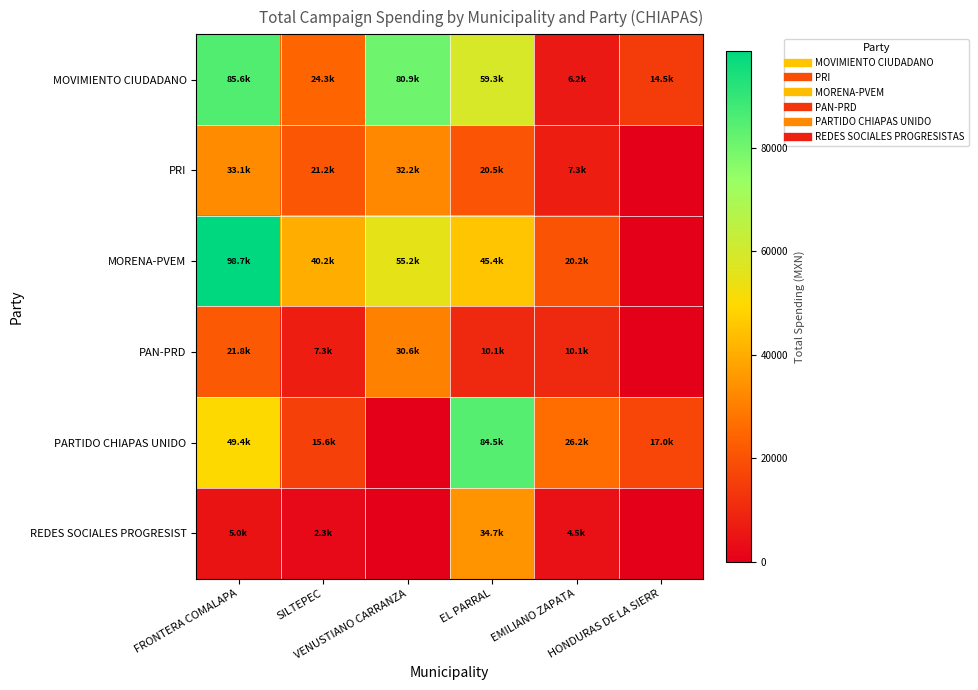

Reading right to left, list all the values displayed in this chart.

MOVIMIENTO CIUDADANO: HONDURAS DE LA SIERR=14545.2	EMILIANO ZAPATA=6218.3	EL PARRAL=59283.7	VENUSTIANO CARRANZA=80853.8	SILTEPEC=24289.0	FRONTERA COMALAPA=85568.1
PRI: HONDURAS DE LA SIERR=0.0	EMILIANO ZAPATA=7343.9	EL PARRAL=20467.4	VENUSTIANO CARRANZA=32201.6	SILTEPEC=21204.1	FRONTERA COMALAPA=33061.9
MORENA-PVEM: HONDURAS DE LA SIERR=0.0	EMILIANO ZAPATA=20193.0	EL PARRAL=45378.3	VENUSTIANO CARRANZA=55180.8	SILTEPEC=40189.4	FRONTERA COMALAPA=98697.6
PAN-PRD: HONDURAS DE LA SIERR=0.0	EMILIANO ZAPATA=10059.3	EL PARRAL=10091.7	VENUSTIANO CARRANZA=30591.6	SILTEPEC=7343.3	FRONTERA COMALAPA=21827.5
PARTIDO CHIAPAS UNIDO: HONDURAS DE LA SIERR=16971.3	EMILIANO ZAPATA=26236.9	EL PARRAL=84507.3	VENUSTIANO CARRANZA=0.0	SILTEPEC=15554.8	FRONTERA COMALAPA=49376.3
REDES SOCIALES PROGRESIST: HONDURAS DE LA SIERR=0.0	EMILIANO ZAPATA=4500.0	EL PARRAL=34677.8	VENUSTIANO CARRANZA=0.0	SILTEPEC=2347.0	FRONTERA COMALAPA=4987.8